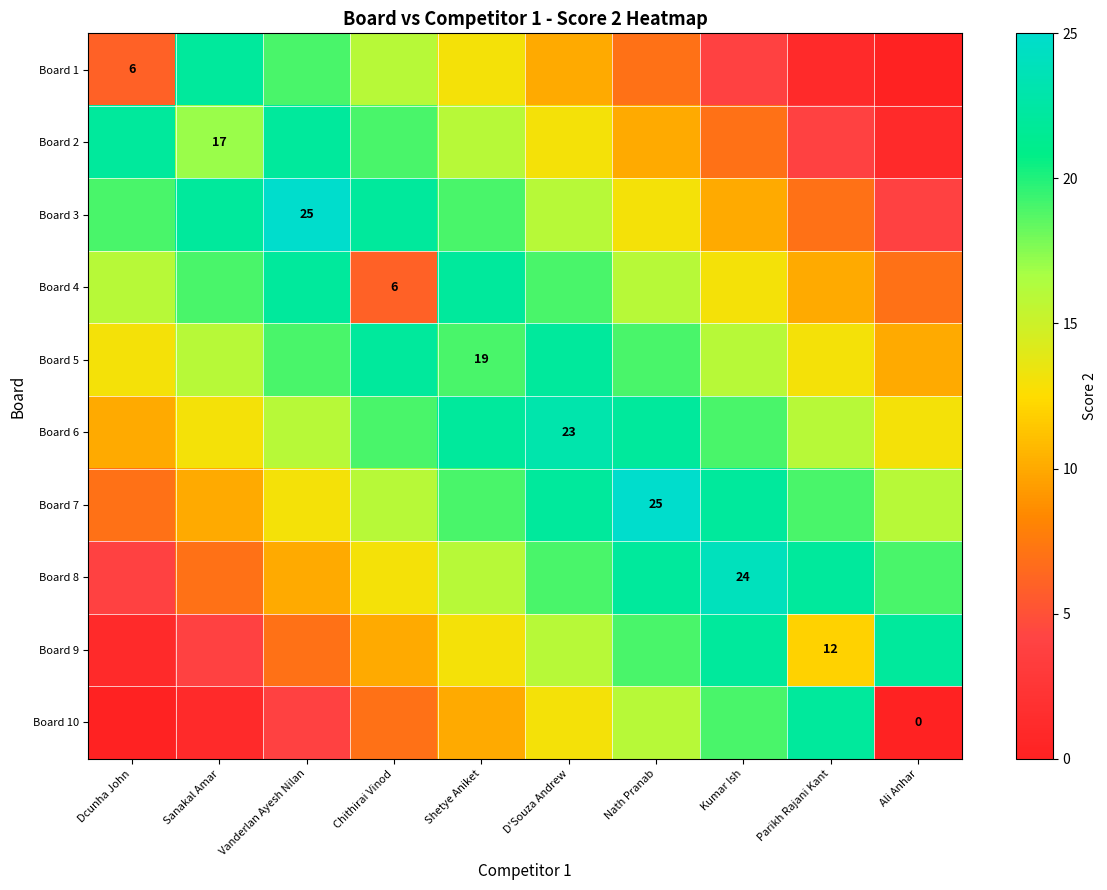

At Sanakal Amar, list the series in order from largest to smallest.

Board 1, Board 3, Board 4, Board 2, Board 5, Board 6, Board 7, Board 8, Board 9, Board 10